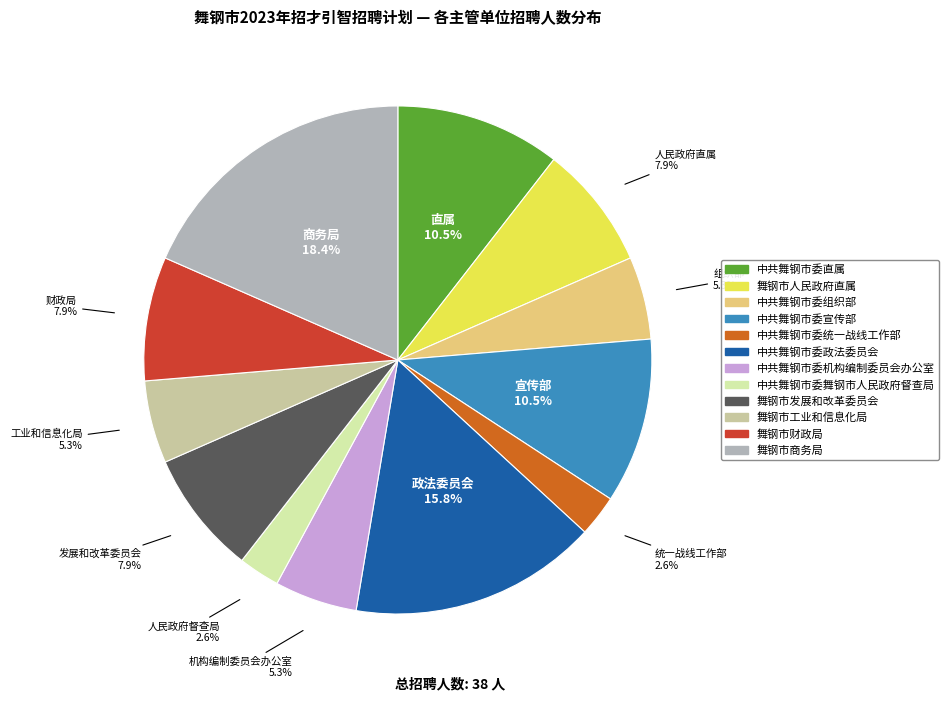

Count the number of slices in the pie.

12